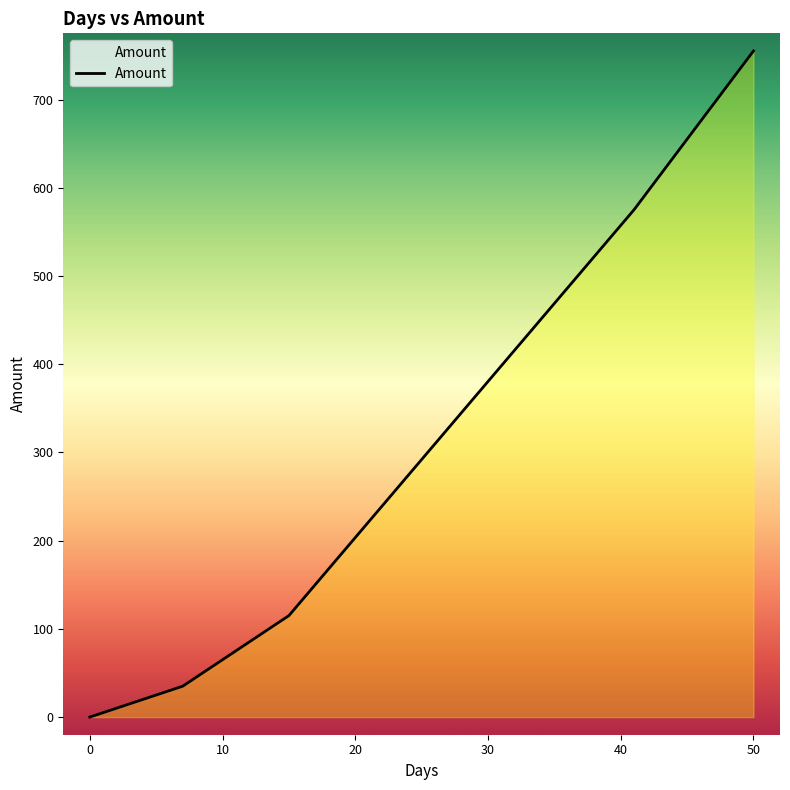

What is the difference between the maximum and second lowest values?

740